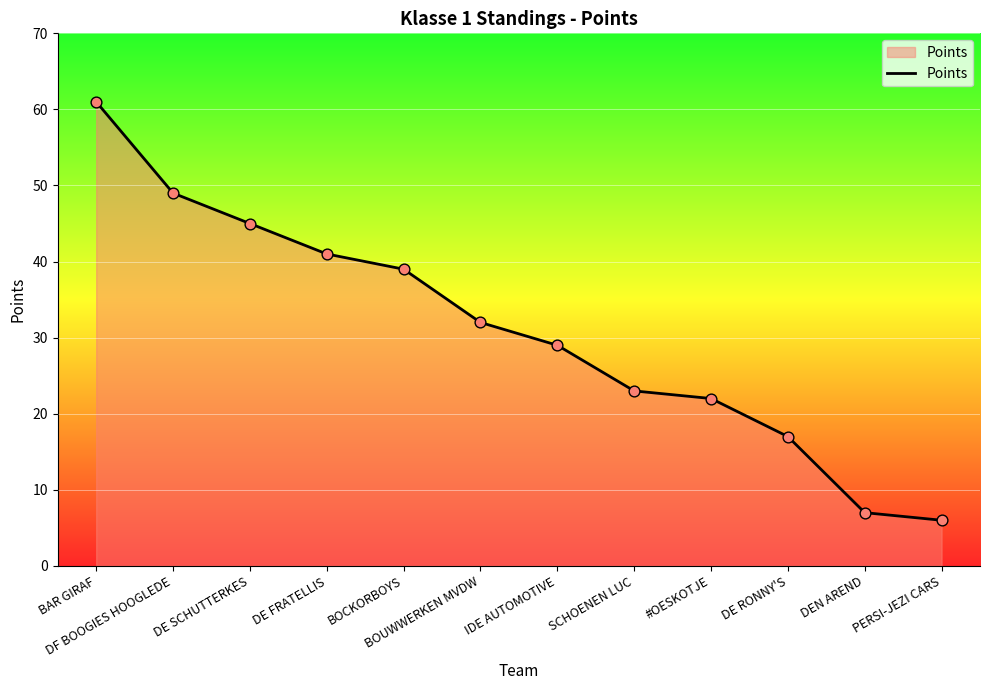

What is the change in value from BOCKORBOYS to DE RONNY'S?

-22